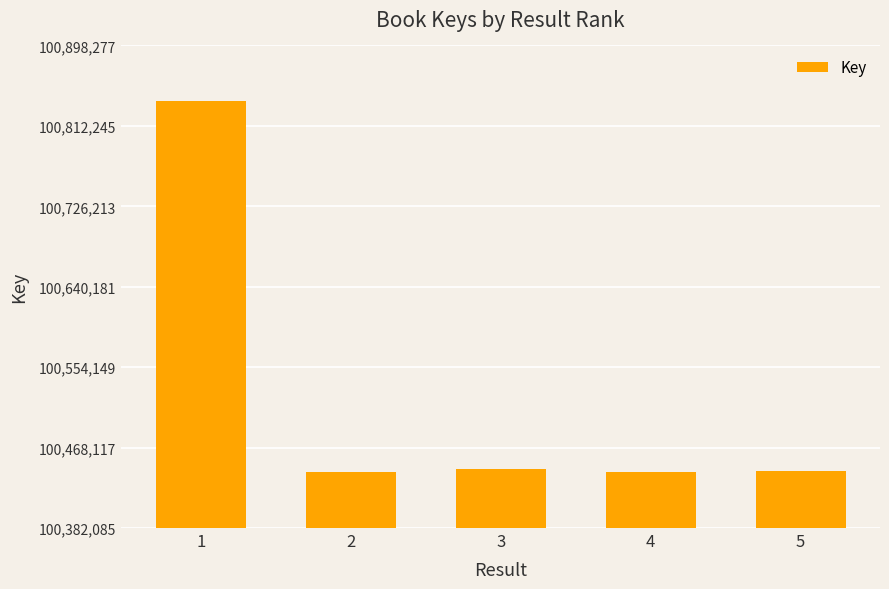

What is the value of the 2nd bar from the left?

100441646